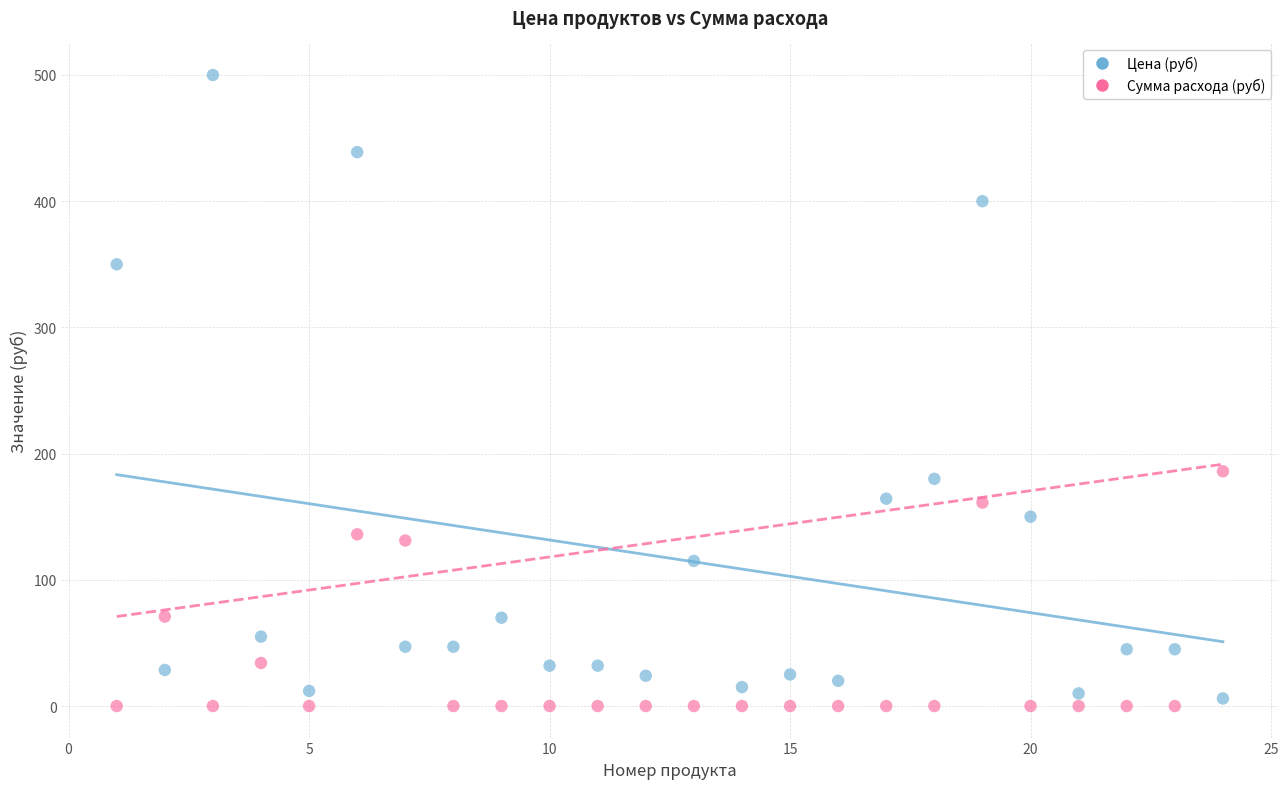

Which series has the widest spread of Y values?

Цена (руб)